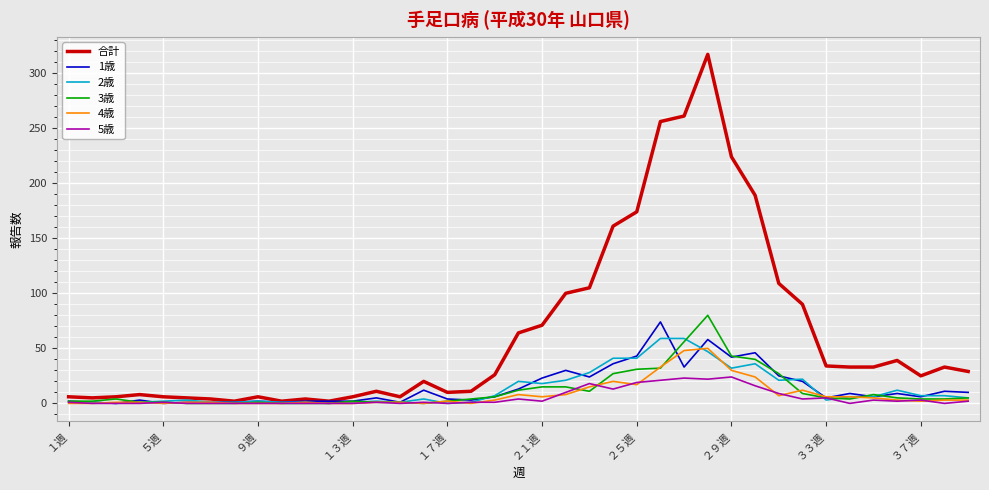

What is the maximum value shown in the chart?

317